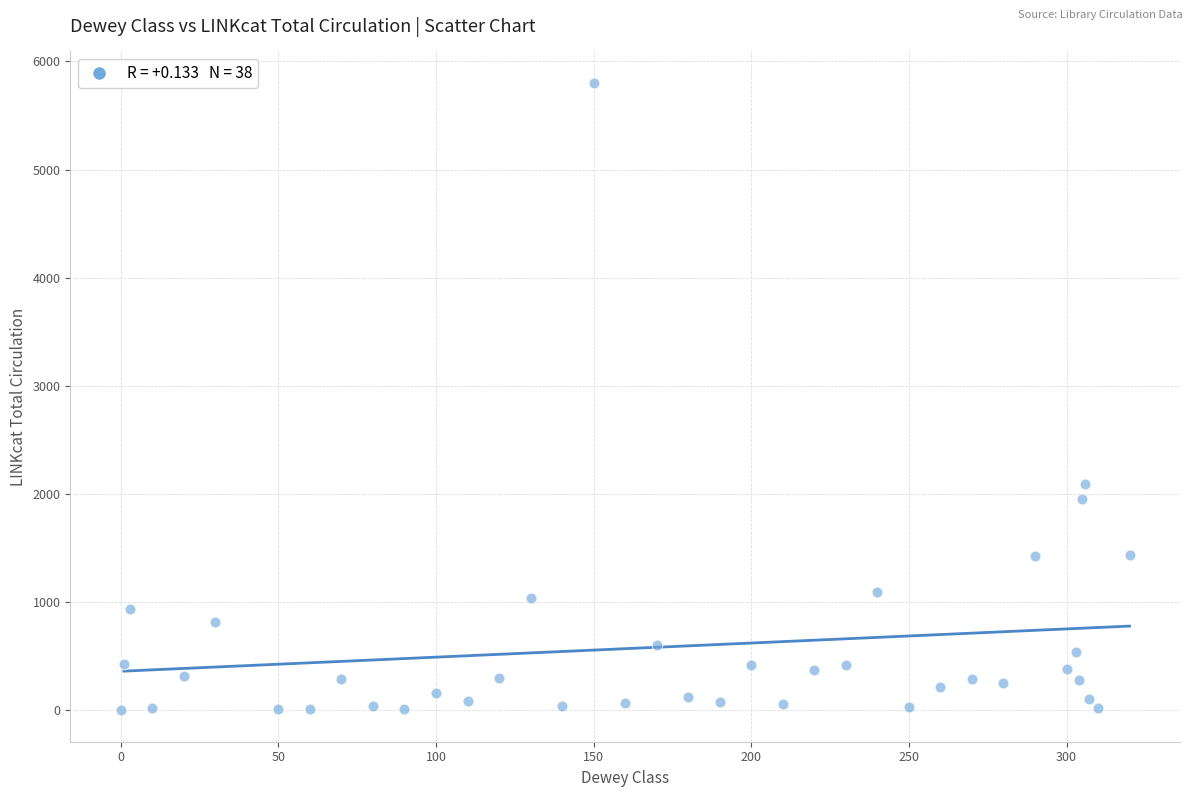

What Y value in the scatter plot is closest to 2901?

2094